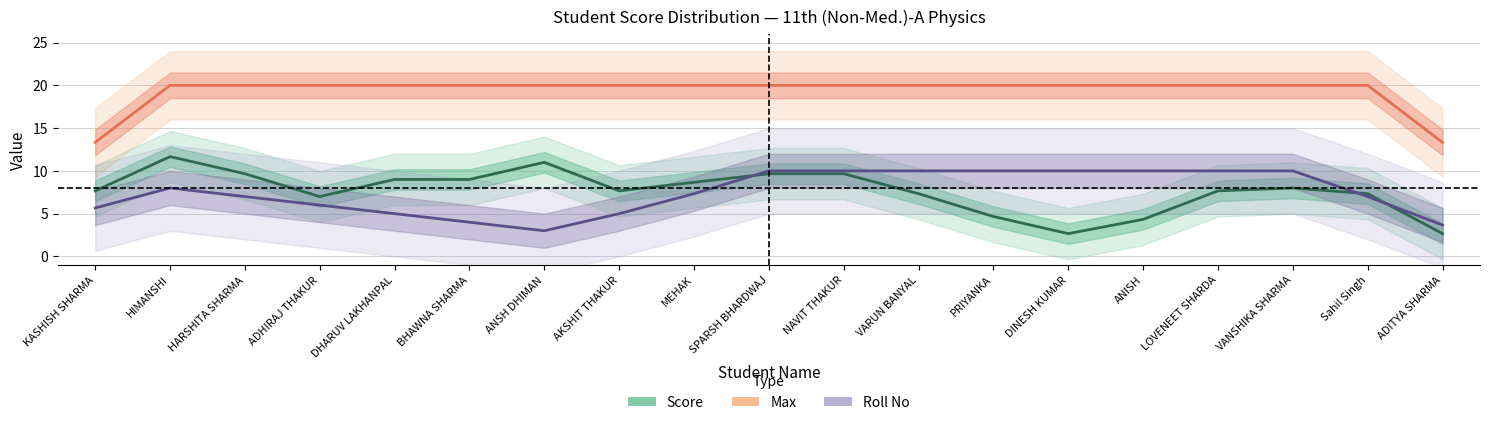

What is the label of the 9th point from the right?

NAVIT THAKUR